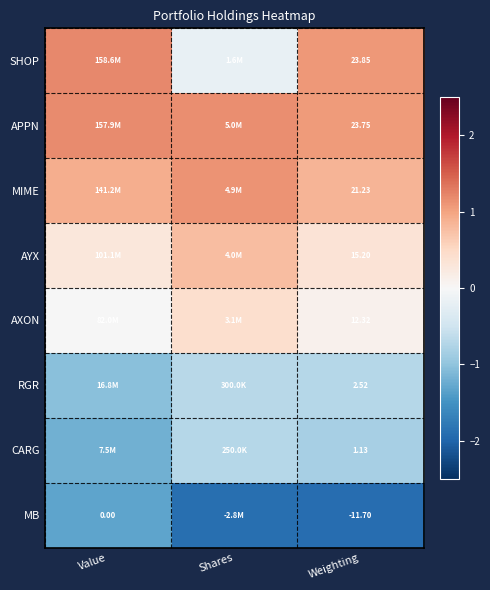

Rank the series at Weighting from highest to lowest value.

SHOP, APPN, MIME, AYX, AXON, RGR, CARG, MB